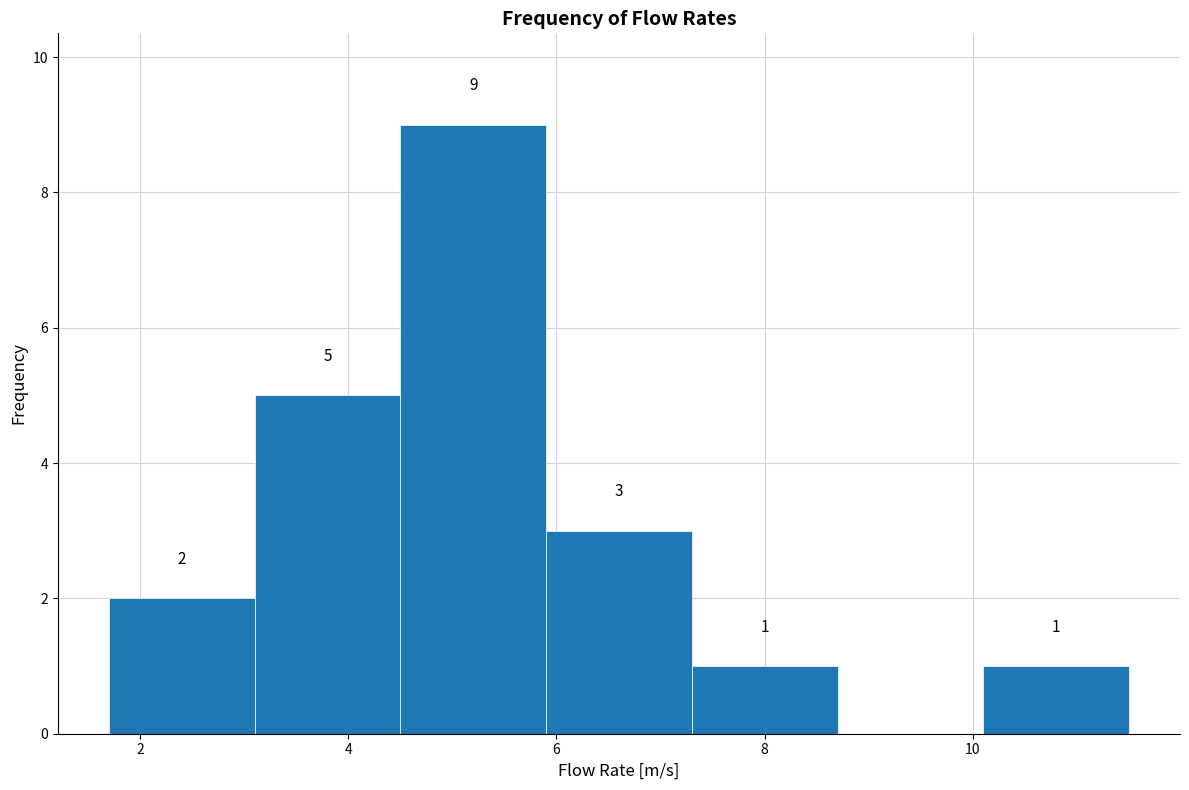

Over which range of the x-axis is the bar tallest?

4.5 to 5.9